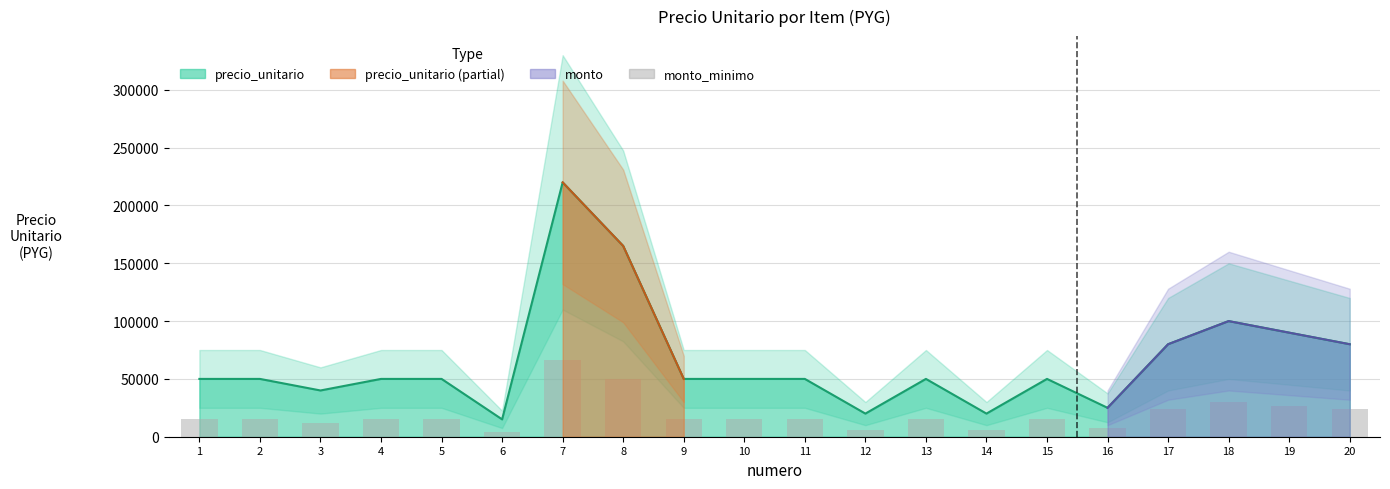

The chart shows a value of 12000 at 3. True or false?

True